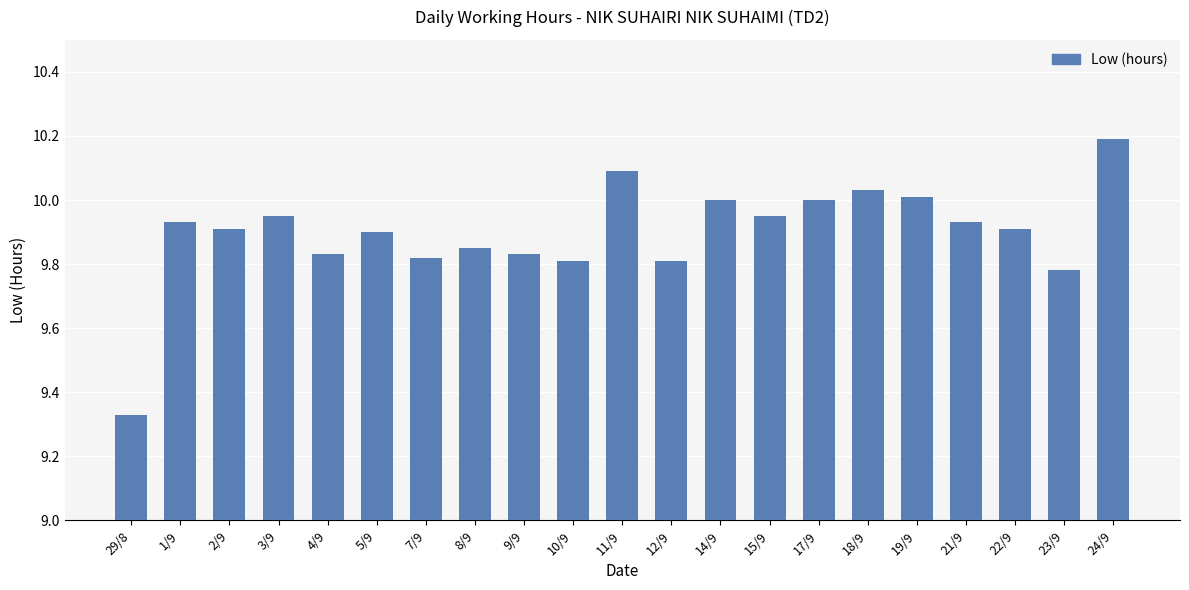

What is the difference between the maximum and minimum values?

0.9